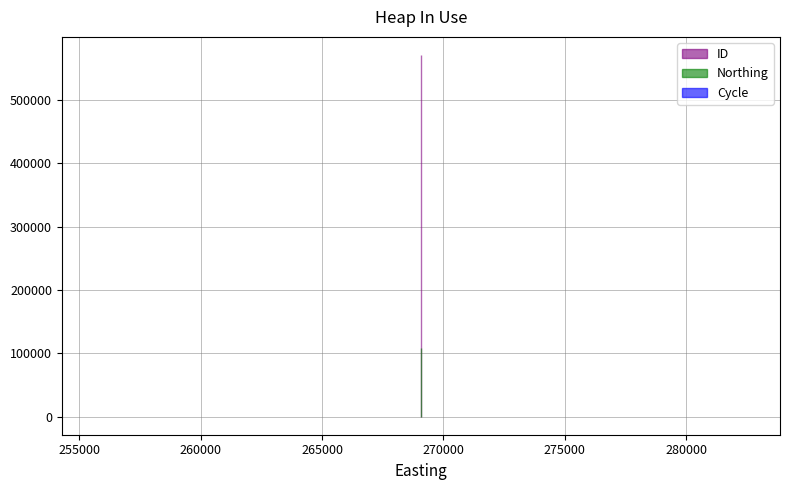

At which category is the sum across all series the highest?

269068